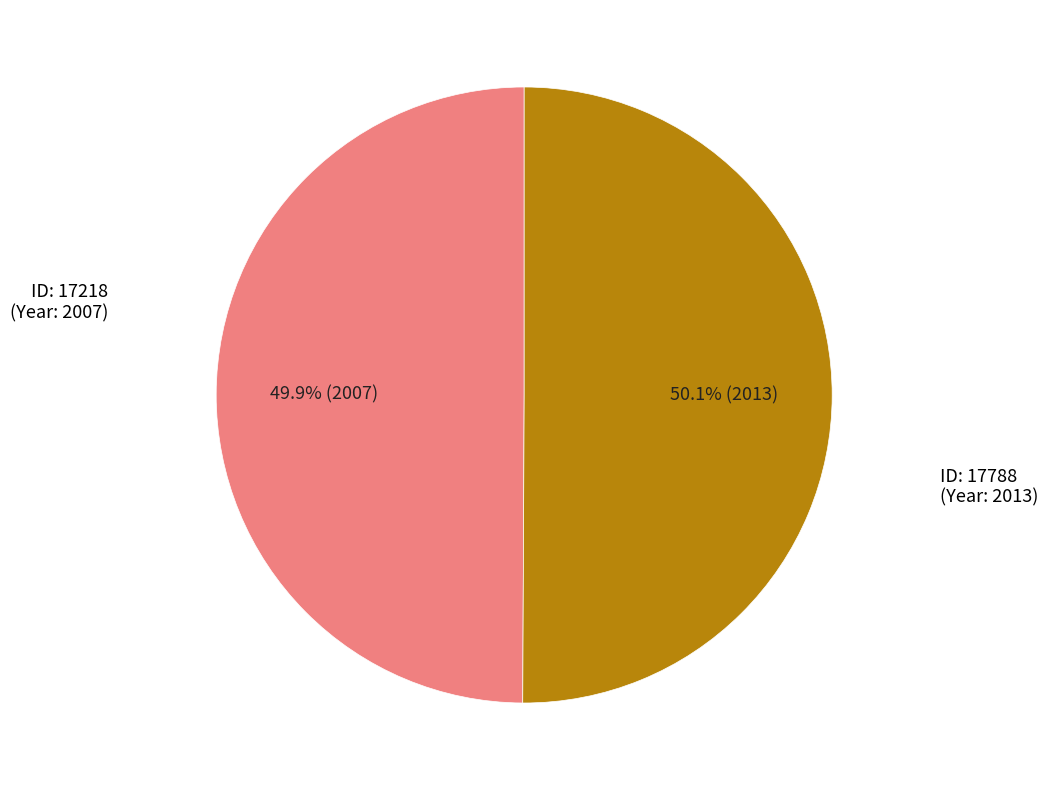

Is there a majority slice in this chart?

Yes